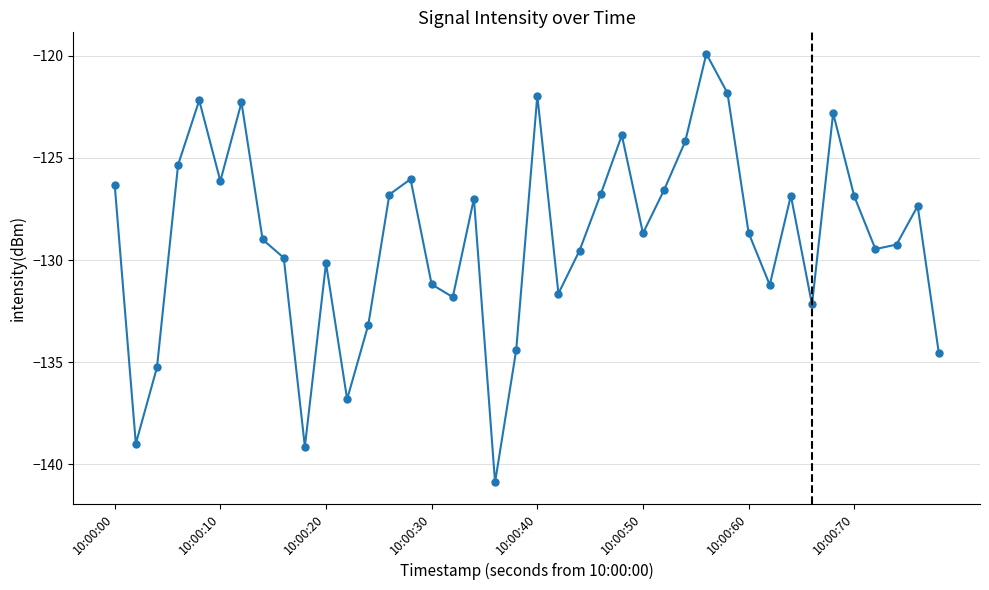

How many categories are shown in the chart?

40